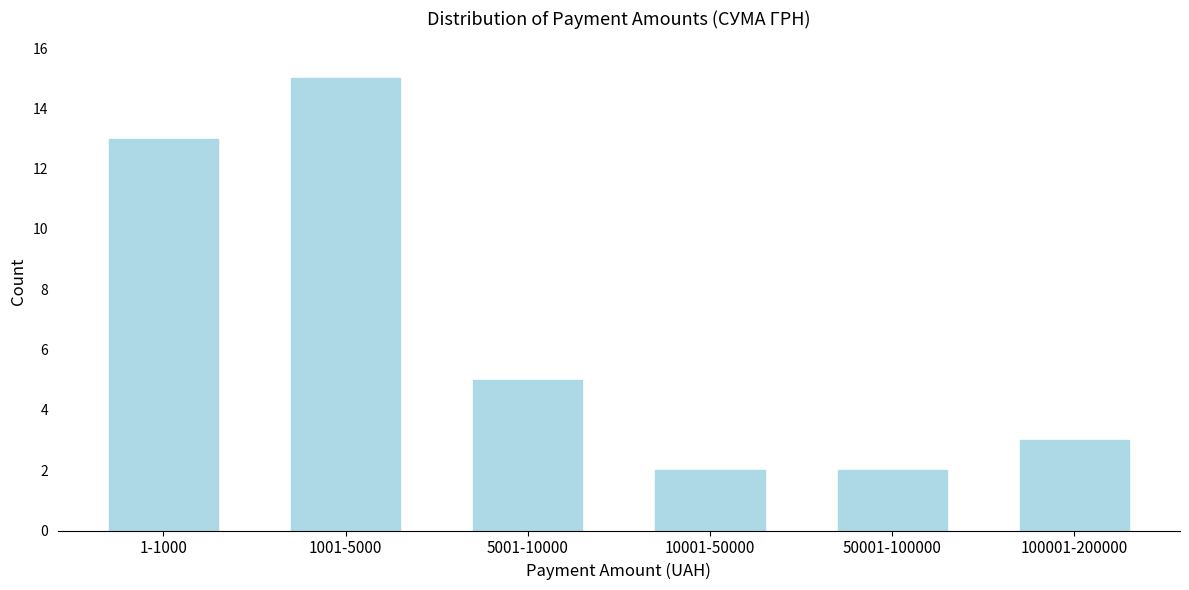

Reading right to left, transcribe all the data shown in this chart.

3	2	2	5	15	13